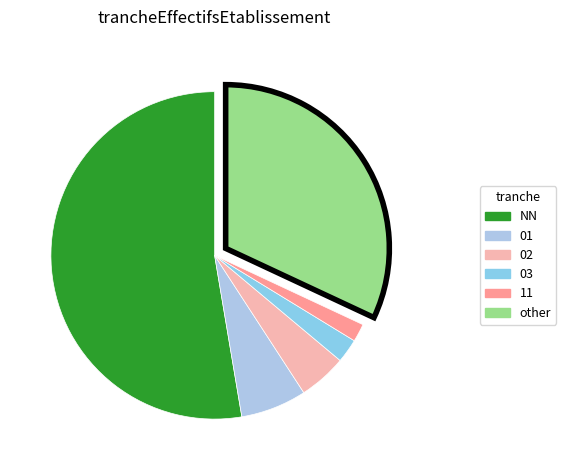

True or false: 01 accounts for 7% of the total.

True